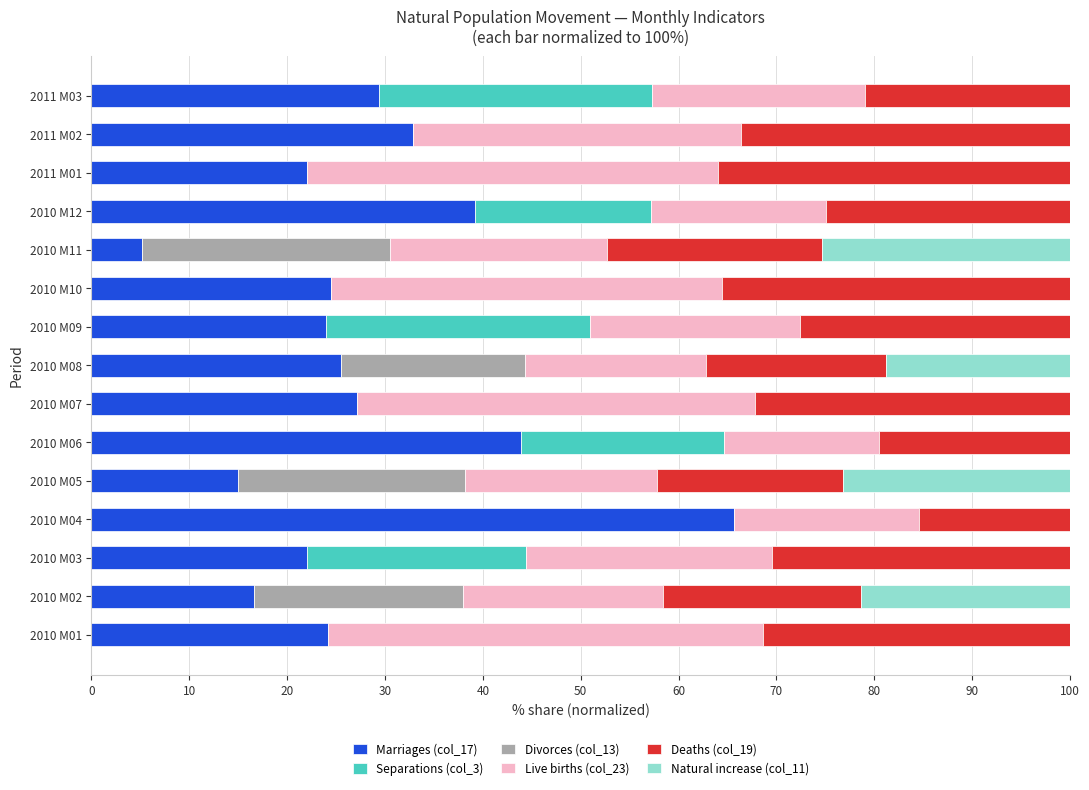

What is the total value across all series at 2010 M10?

100.0